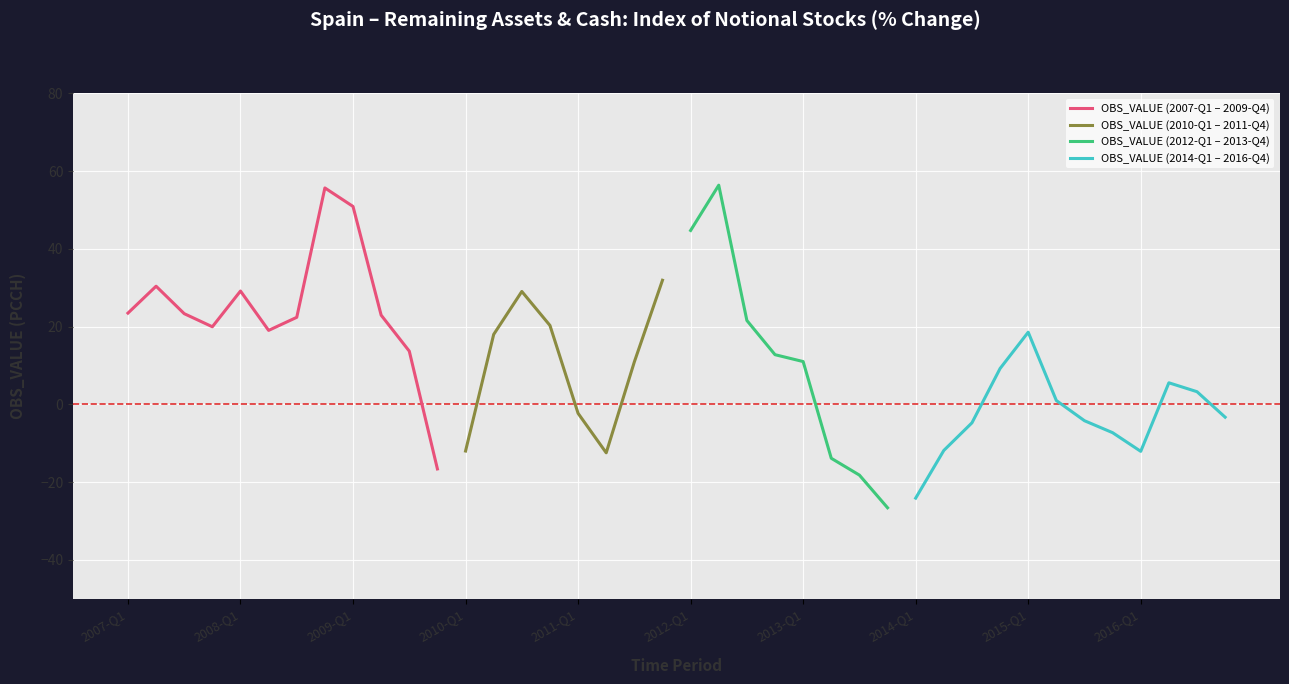

How many data points are less than 12?

20